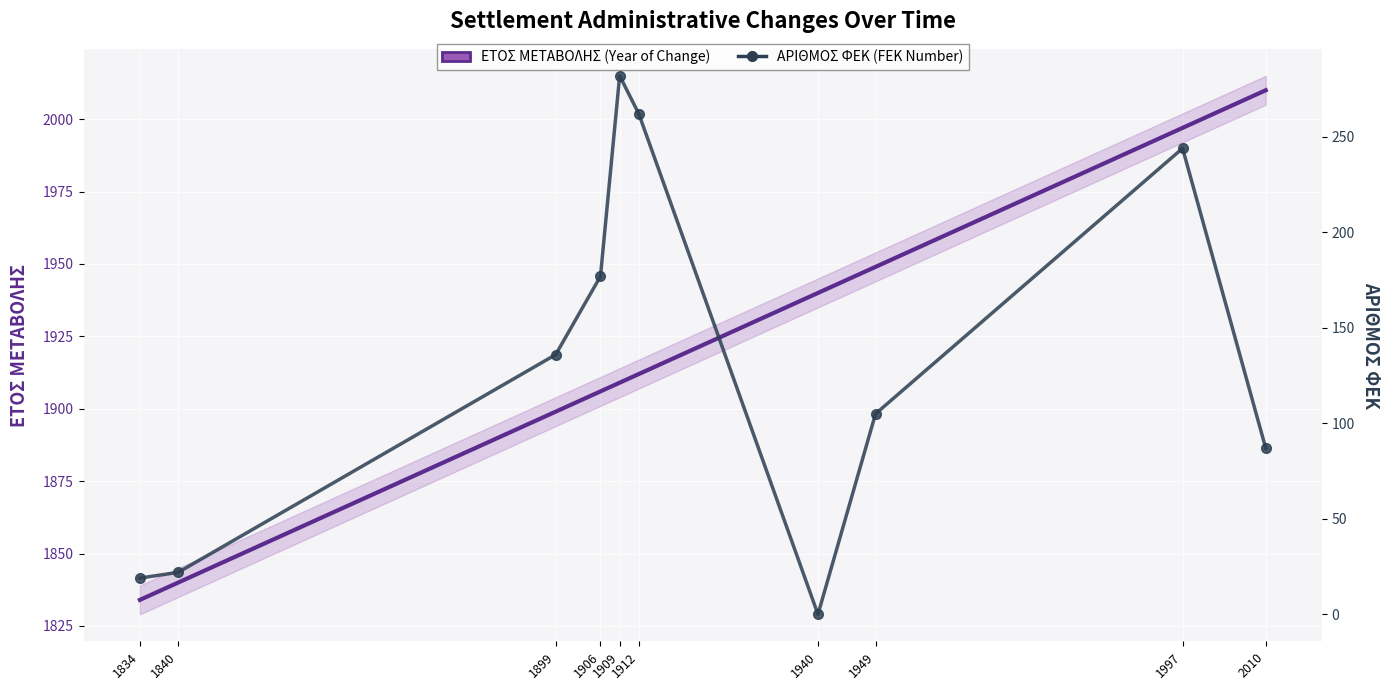

What is the difference between the highest and lowest values at 1940?

1940